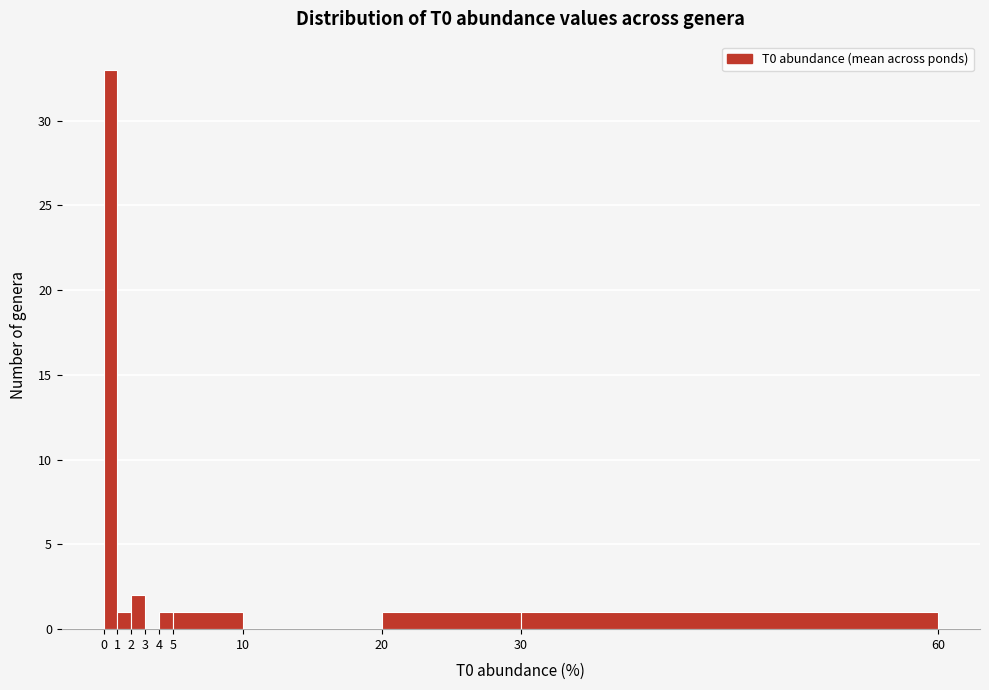

What is the height of the bar covering 4 to 5 on the x-axis? The values are not printed on the chart, so give them approximately, as read against the axis.

1